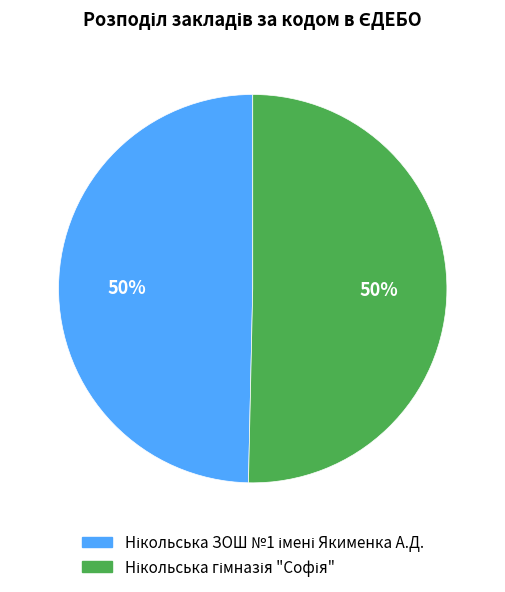

To the nearest percent, what is the average slice percentage?

50%